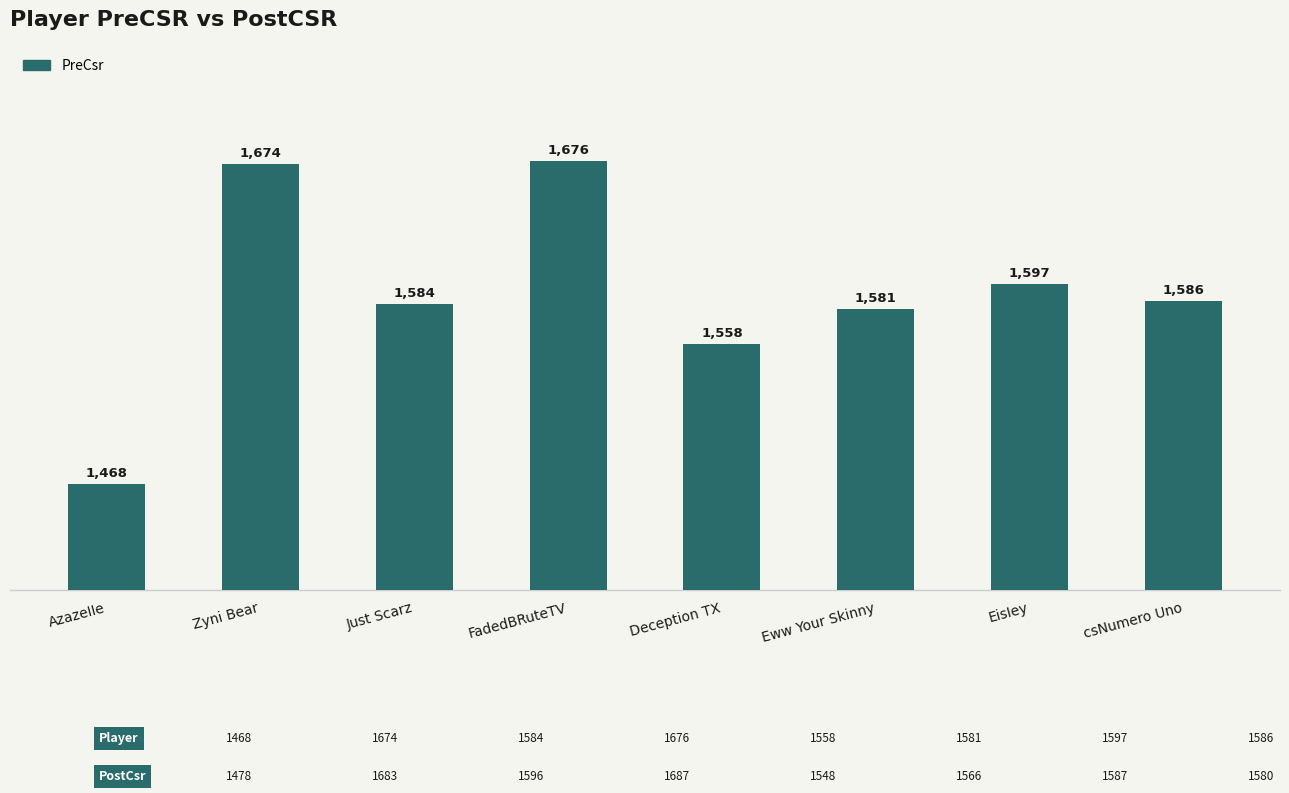

What is the greatest value displayed?

1676